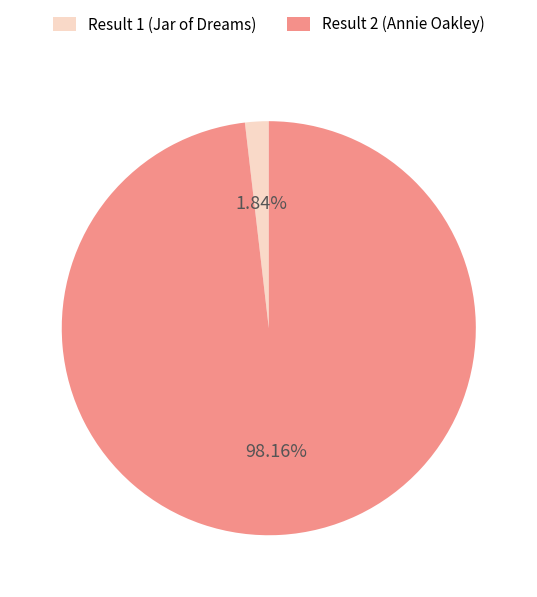

Rank the categories by value from highest to lowest.

Result 2 (Annie Oakley), Result 1 (Jar of Dreams)